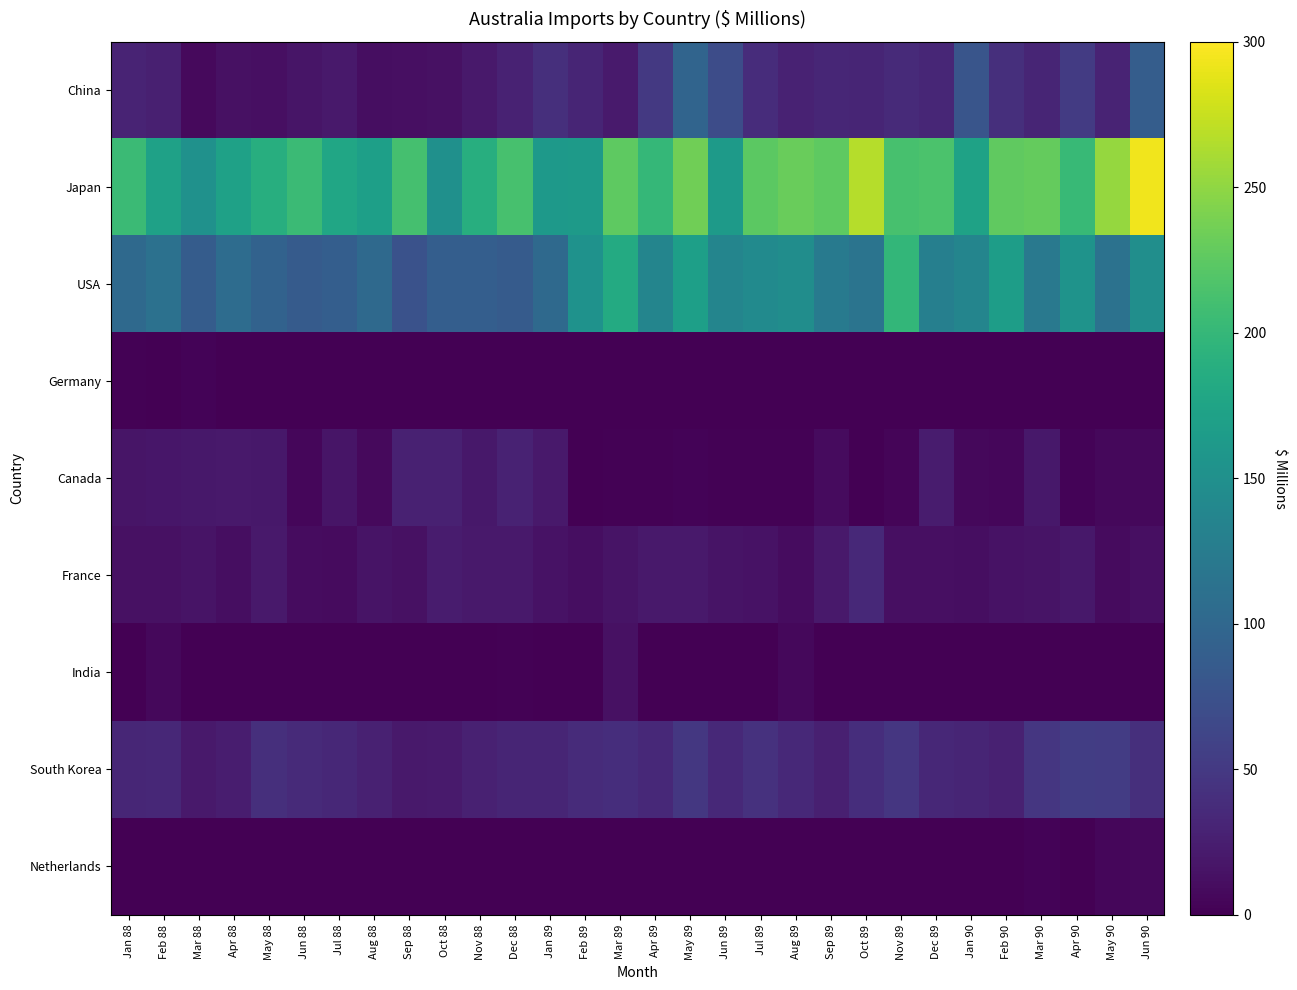

How many series are shown in this chart?

9